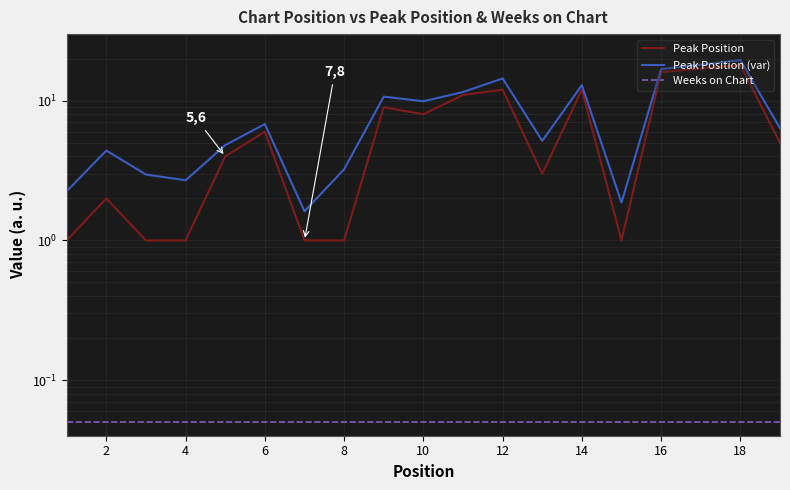

Read the Peak Position value at 18.

18.0